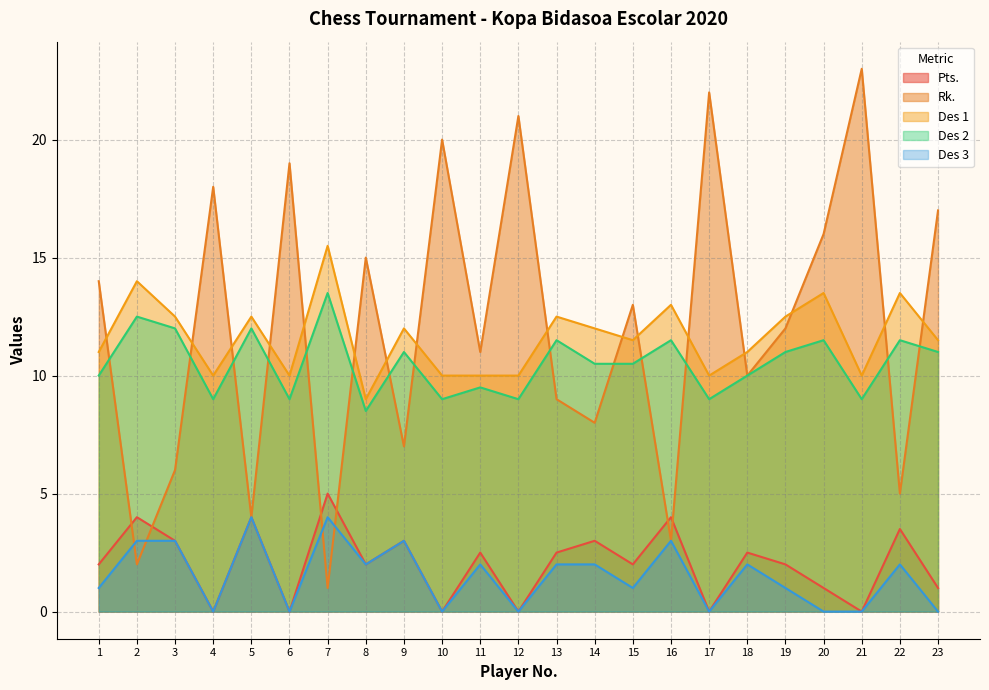

Between 23 and 7, which is larger?

7